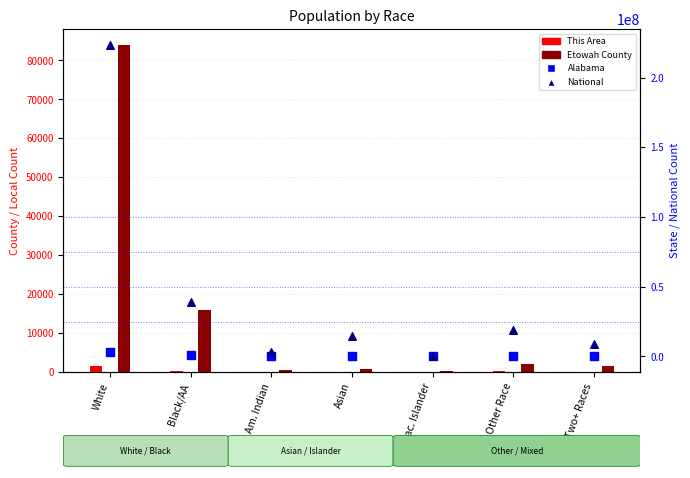

At how many categories does at least one series exceed 94265034?

1